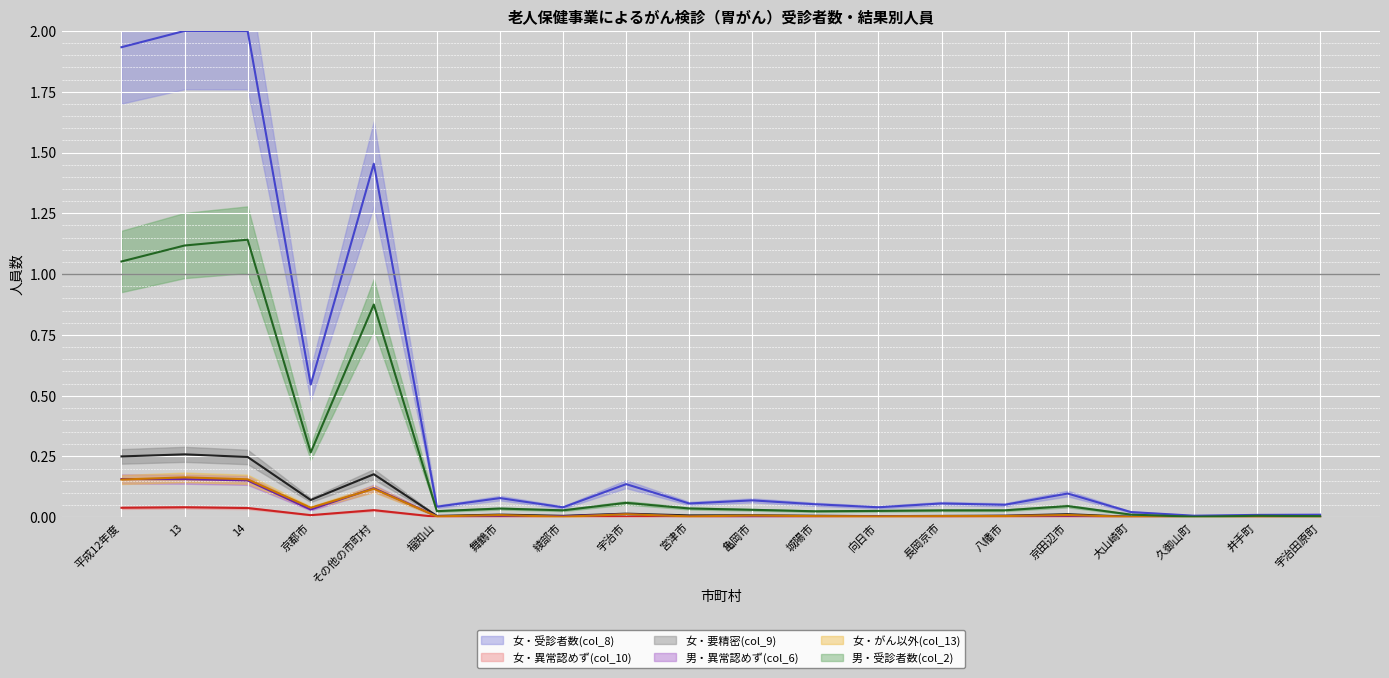

Reading right to left, list all the values displayed in this chart.

女・受診者数(col_8): 宇治田原町=0.0	井手町=0.0	久御山町=0.0	大山崎町=0.0	京田辺市=0.1	八幡市=0.1	長岡京市=0.1	向日市=0.0	城陽市=0.1	亀岡市=0.1	宮津市=0.1	宇治市=0.1	綾部市=0.0	舞鶴市=0.1	福知山=0.0	その他の市町村=1.5	京都市=0.5	14=2.0	13=2.0	平成12年度=1.9
女・異常認めず(col_10): 宇治田原町=0.0	井手町=0.0	久御山町=0.0	大山崎町=0.0	京田辺市=0.0	八幡市=0.0	長岡京市=0.0	向日市=0.0	城陽市=0.0	亀岡市=0.0	宮津市=0.0	宇治市=0.0	綾部市=0.0	舞鶴市=0.0	福知山=0.0	その他の市町村=0.0	京都市=0.0	14=0.0	13=0.0	平成12年度=0.0
女・要精密(col_9): 宇治田原町=0.0	井手町=0.0	久御山町=0.0	大山崎町=0.0	京田辺市=0.0	八幡市=0.0	長岡京市=0.0	向日市=0.0	城陽市=0.0	亀岡市=0.0	宮津市=0.0	宇治市=0.0	綾部市=0.0	舞鶴市=0.0	福知山=0.0	その他の市町村=0.2	京都市=0.1	14=0.2	13=0.3	平成12年度=0.3
男・異常認めず(col_6): 宇治田原町=0.0	井手町=0.0	久御山町=0.0	大山崎町=0.0	京田辺市=0.0	八幡市=0.0	長岡京市=0.0	向日市=0.0	城陽市=0.0	亀岡市=0.0	宮津市=0.0	宇治市=0.0	綾部市=0.0	舞鶴市=0.0	福知山=0.0	その他の市町村=0.1	京都市=0.0	14=0.2	13=0.2	平成12年度=0.2
女・がん以外(col_13): 宇治田原町=0.0	井手町=0.0	久御山町=0.0	大山崎町=0.0	京田辺市=0.0	八幡市=0.0	長岡京市=0.0	向日市=0.0	城陽市=0.0	亀岡市=0.0	宮津市=0.0	宇治市=0.0	綾部市=0.0	舞鶴市=0.0	福知山=0.0	その他の市町村=0.1	京都市=0.0	14=0.2	13=0.2	平成12年度=0.2
男・受診者数(col_2): 宇治田原町=0.0	井手町=0.0	久御山町=0.0	大山崎町=0.0	京田辺市=0.0	八幡市=0.0	長岡京市=0.0	向日市=0.0	城陽市=0.0	亀岡市=0.0	宮津市=0.0	宇治市=0.1	綾部市=0.0	舞鶴市=0.0	福知山=0.0	その他の市町村=0.9	京都市=0.3	14=1.1	13=1.1	平成12年度=1.1